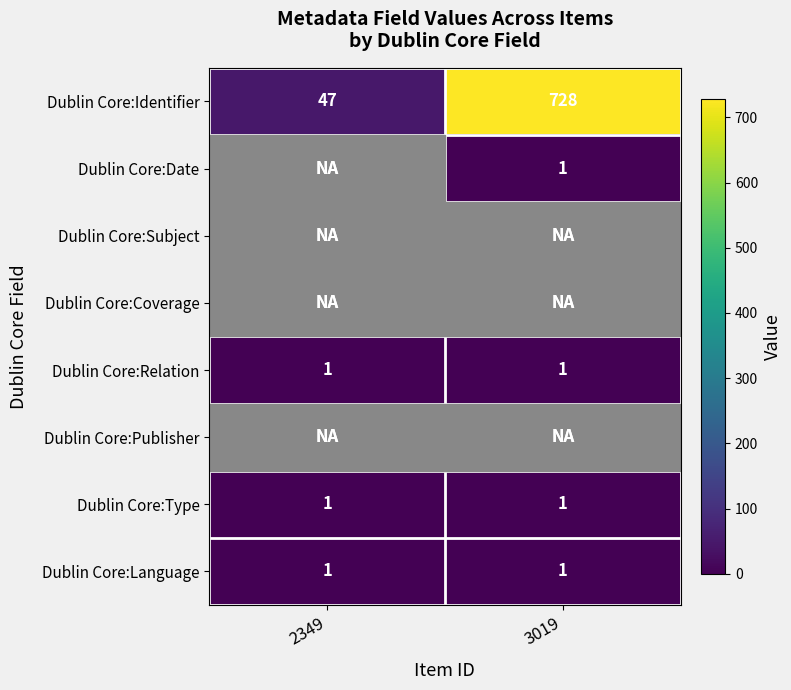

Is it true that Dublin Core:Relation equals 0 at 3019?

False